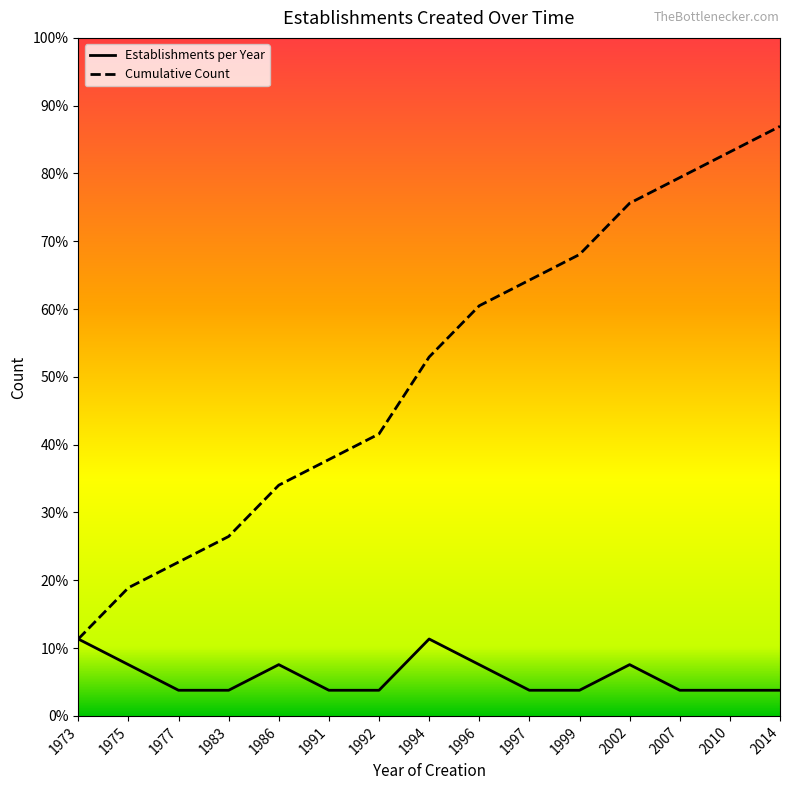

Between 1996 and 1986, which is larger?

1996